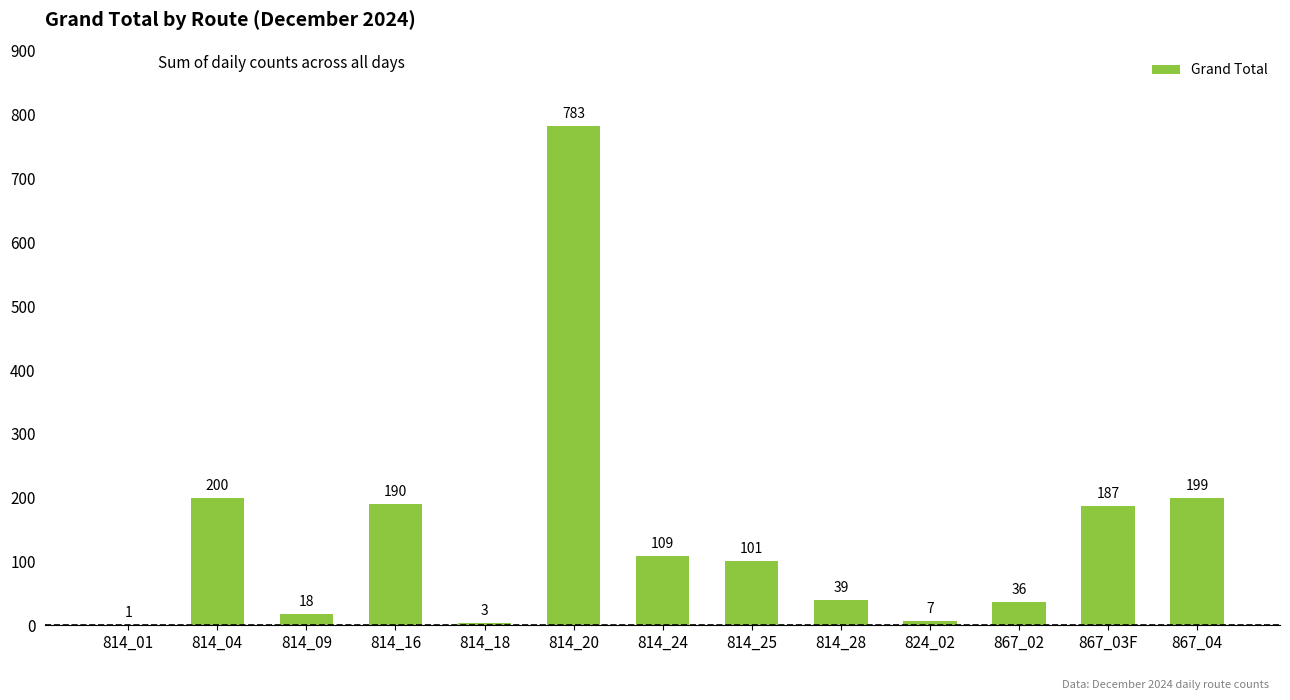

The chart shows a value of 199 at 867_04. True or false?

True